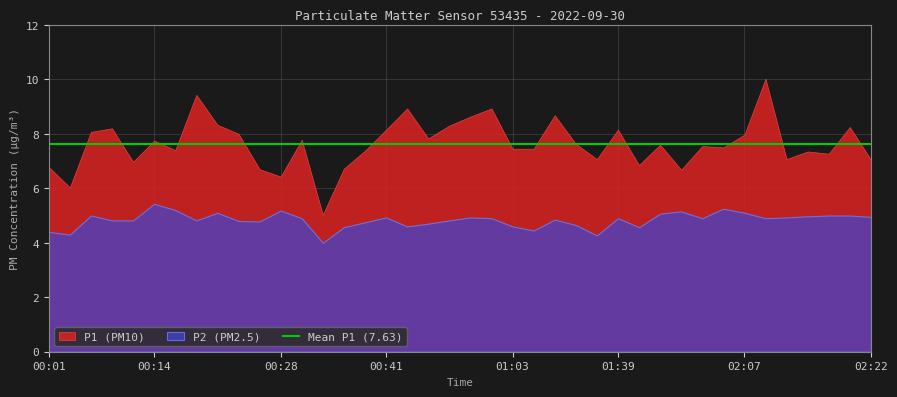

Is it true that P2 equals 2.8 at 00:23?

False